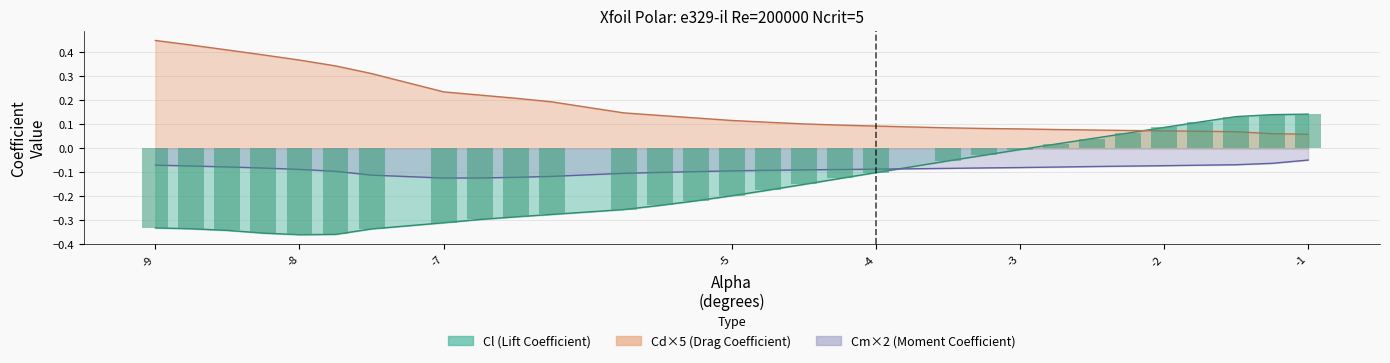

The Cm series shows -0.1 at 15. True or false?

False